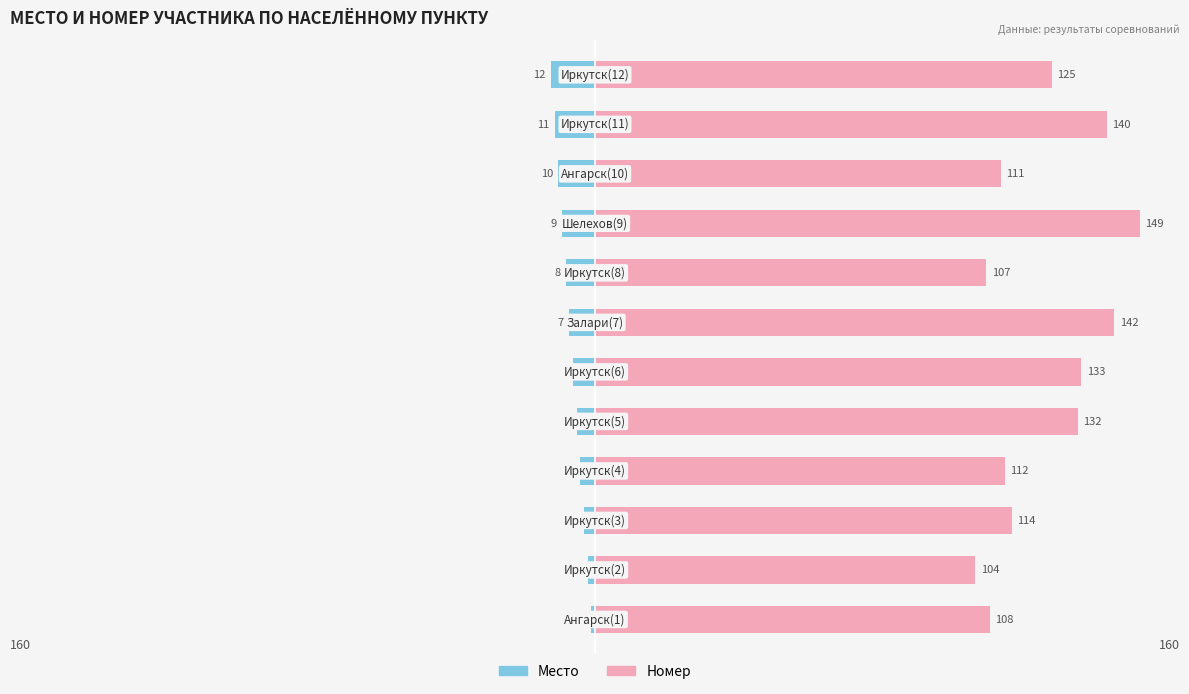

What is the sum of all Место values?

-78